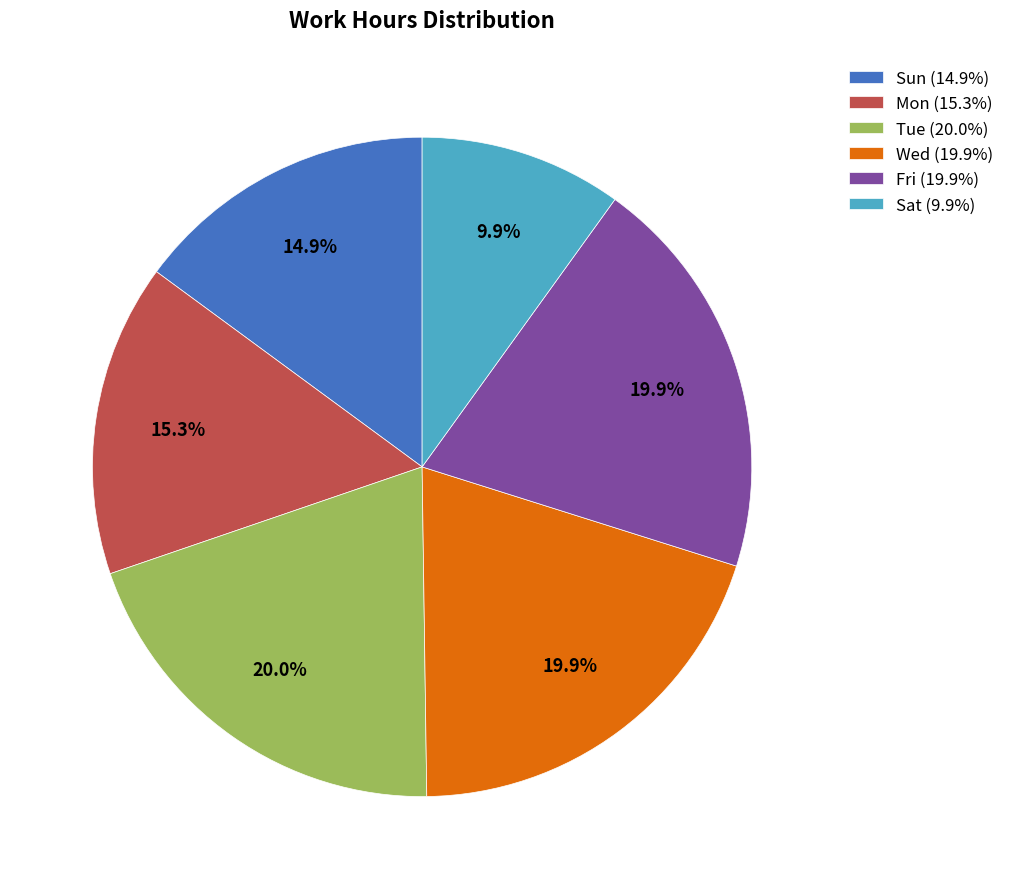

Do Mon (15.3%) and Wed (19.9%) together represent more than half of the pie?

No